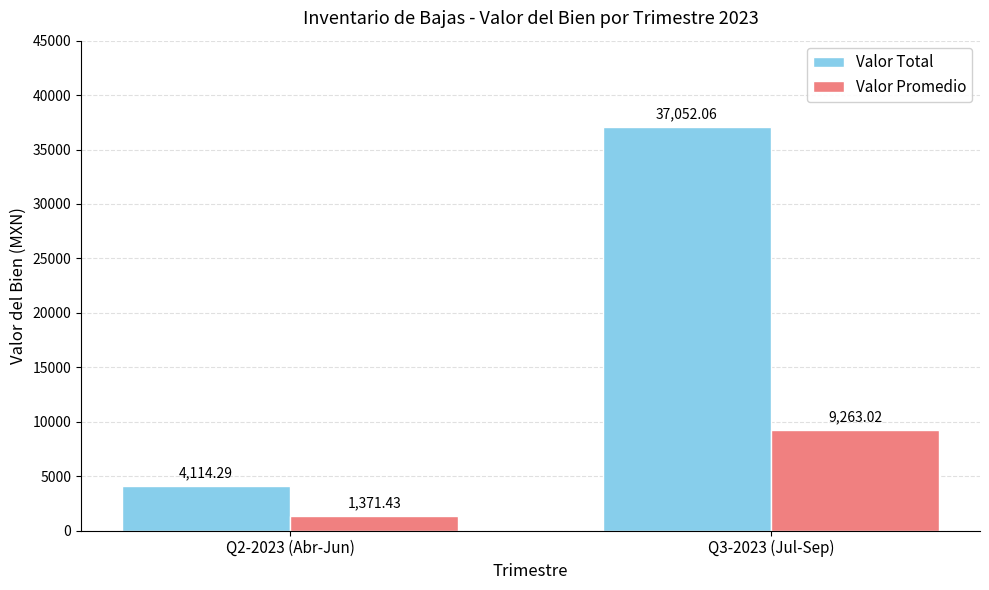

What is the difference between the Valor Promedio values at Q3-2023 (Jul-Sep) and Q2-2023 (Abr-Jun)?

7891.6